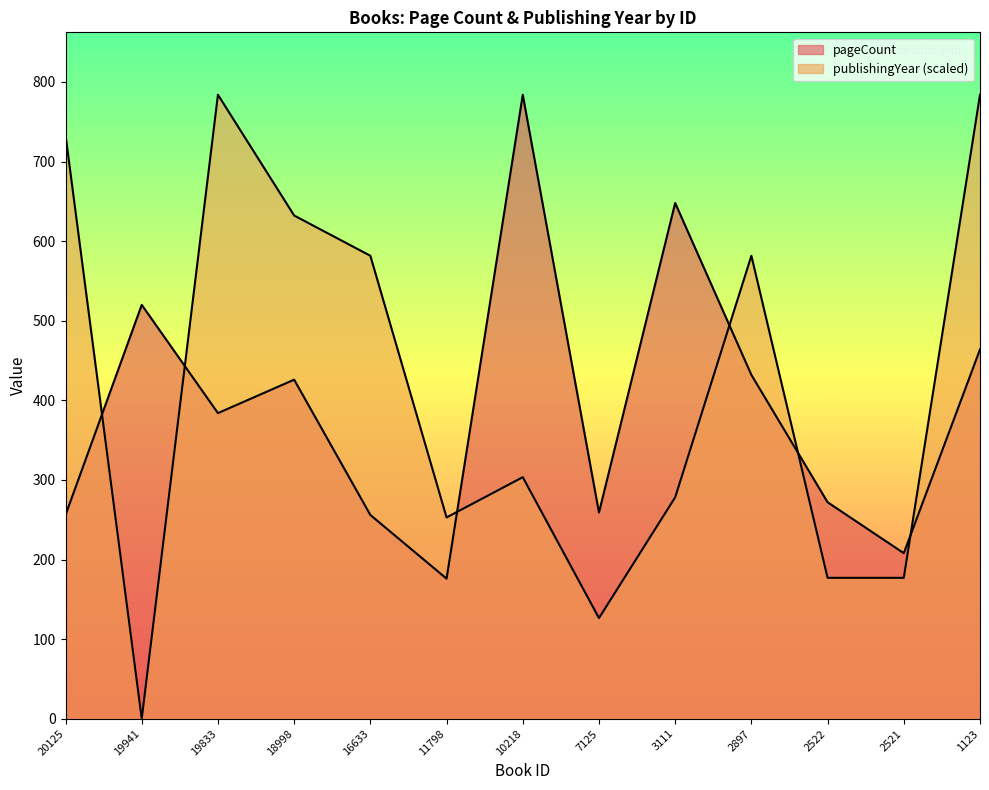

Which has a higher value, 2897 or 2522?

2897